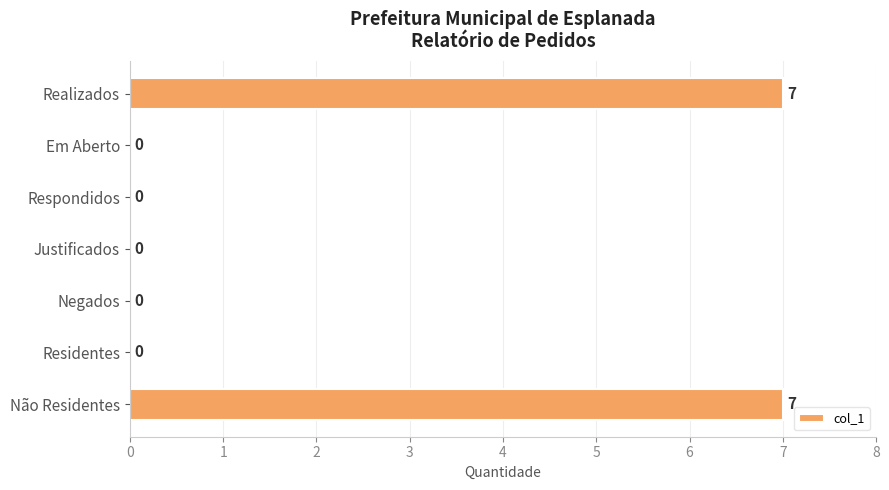

How many series are shown in this chart?

1